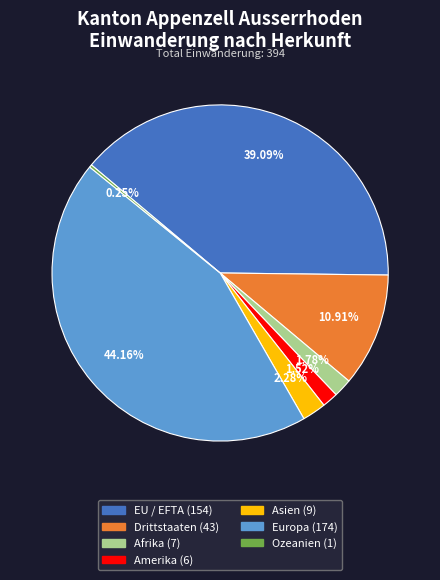

Is Asien the majority of the pie?

No